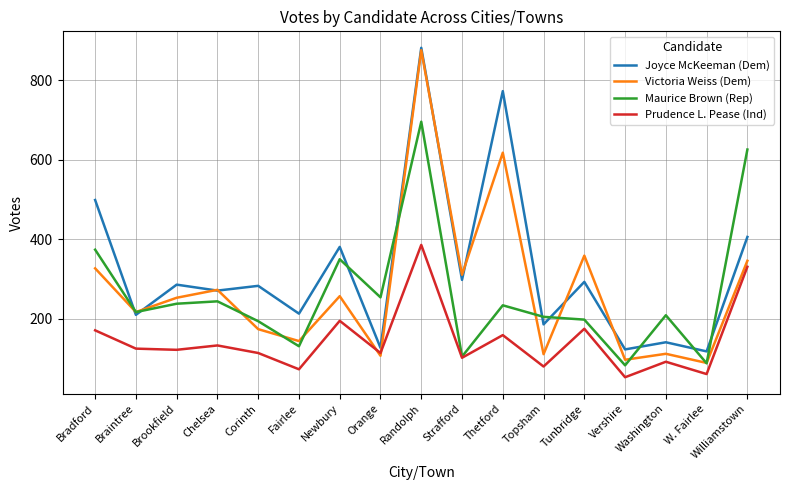

How many series are shown in this chart?

4